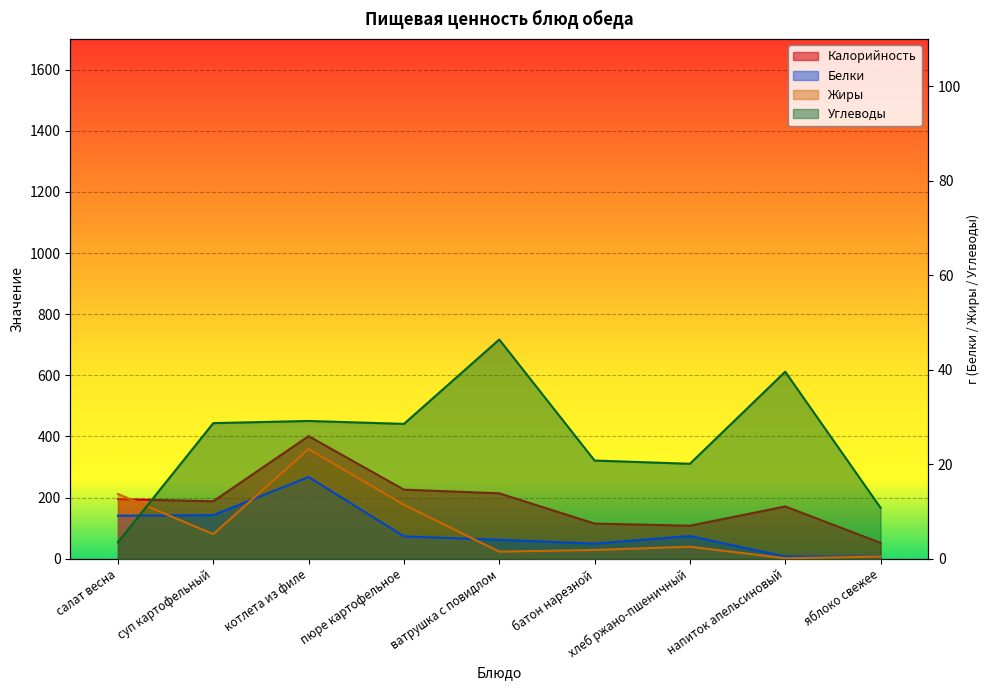

After their last crossing, which series has the higher values: Углеводы or Белки?

Углеводы